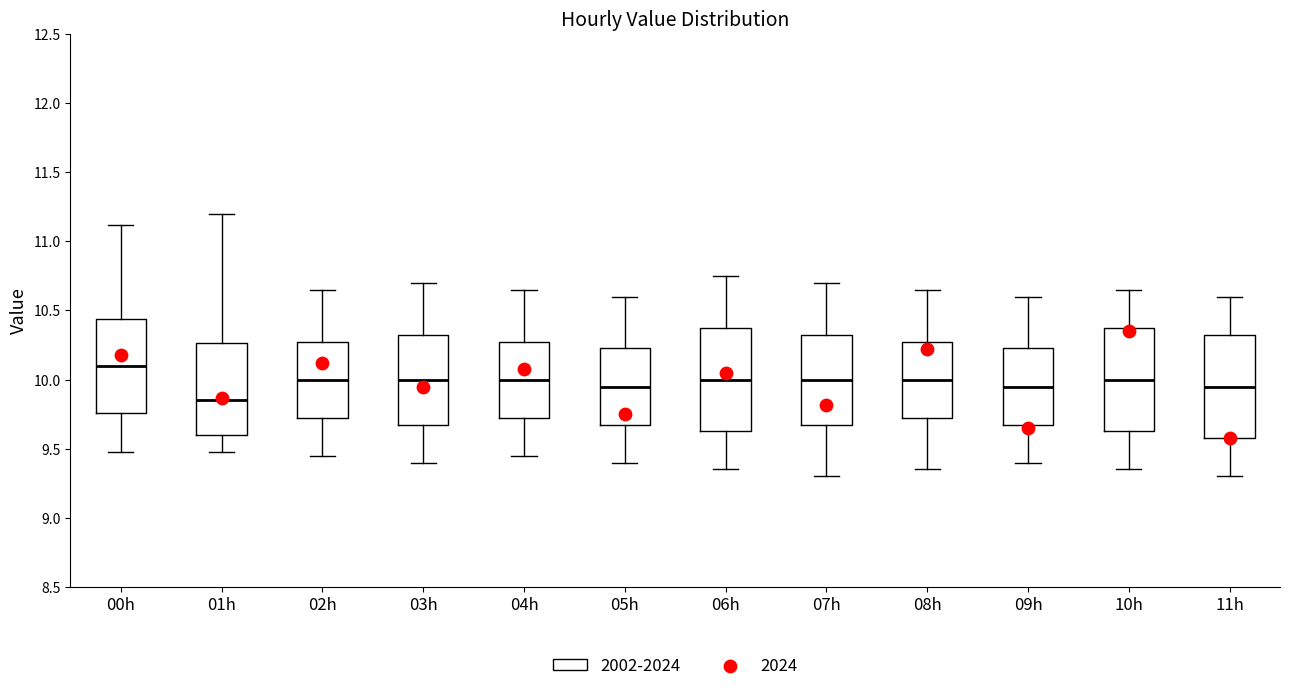

Reading left to right, transcribe this box plot: for each box, give where its median line is, the range the box spans, and where its two whiskers end, as read against the y-axis. The values are not printed on the chart, so give them approximately, as read against the axis.

00h: median 10.10, box 9.75 to 10.45, whiskers 9.50 to 11.10
01h: median 9.85, box 9.60 to 10.25, whiskers 9.50 to 11.20
02h: median 10.00, box 9.75 to 10.30, whiskers 9.45 to 10.65
03h: median 10.00, box 9.70 to 10.35, whiskers 9.40 to 10.70
04h: median 10.00, box 9.75 to 10.30, whiskers 9.45 to 10.65
05h: median 9.95, box 9.70 to 10.25, whiskers 9.40 to 10.60
06h: median 10.00, box 9.65 to 10.40, whiskers 9.35 to 10.75
07h: median 10.00, box 9.70 to 10.35, whiskers 9.30 to 10.70
08h: median 10.00, box 9.75 to 10.30, whiskers 9.35 to 10.65
09h: median 9.95, box 9.70 to 10.25, whiskers 9.40 to 10.60
10h: median 10.00, box 9.65 to 10.40, whiskers 9.35 to 10.65
11h: median 9.95, box 9.60 to 10.35, whiskers 9.30 to 10.60